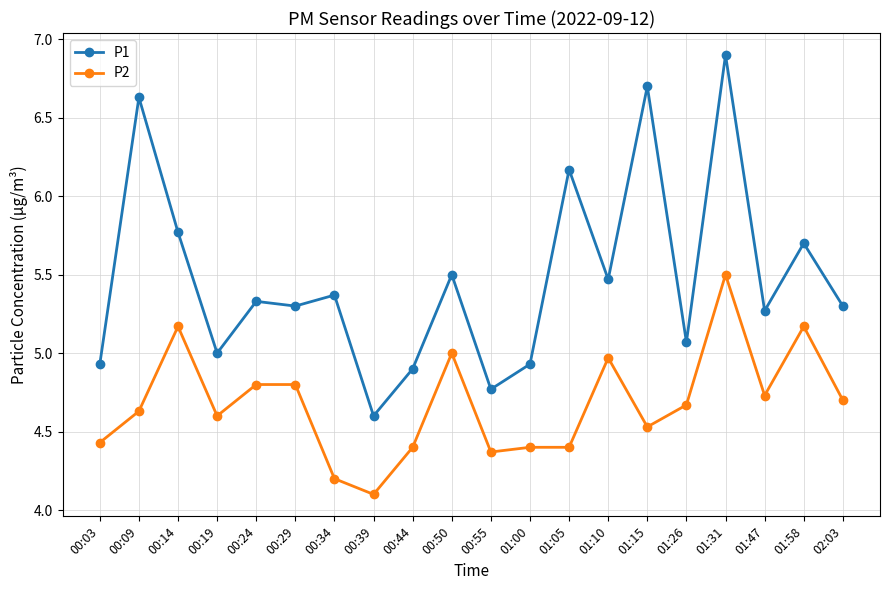

Is the value of P1 at 01:47 greater than the value of P2 at 00:55?

Yes